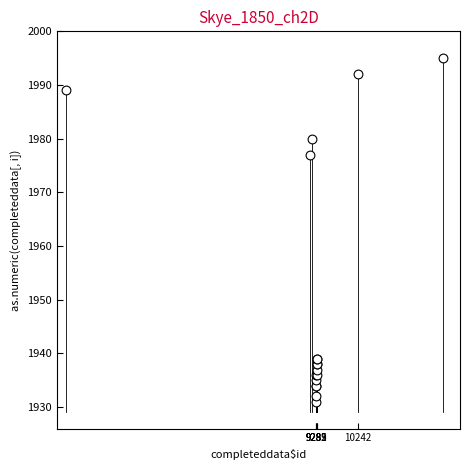

What Y value in the scatter plot is closest to 1963?

1977